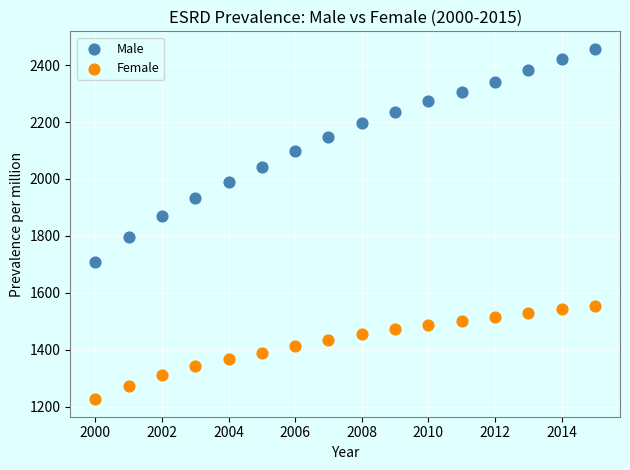

Which series has the largest Y range (max minus min)?

Male